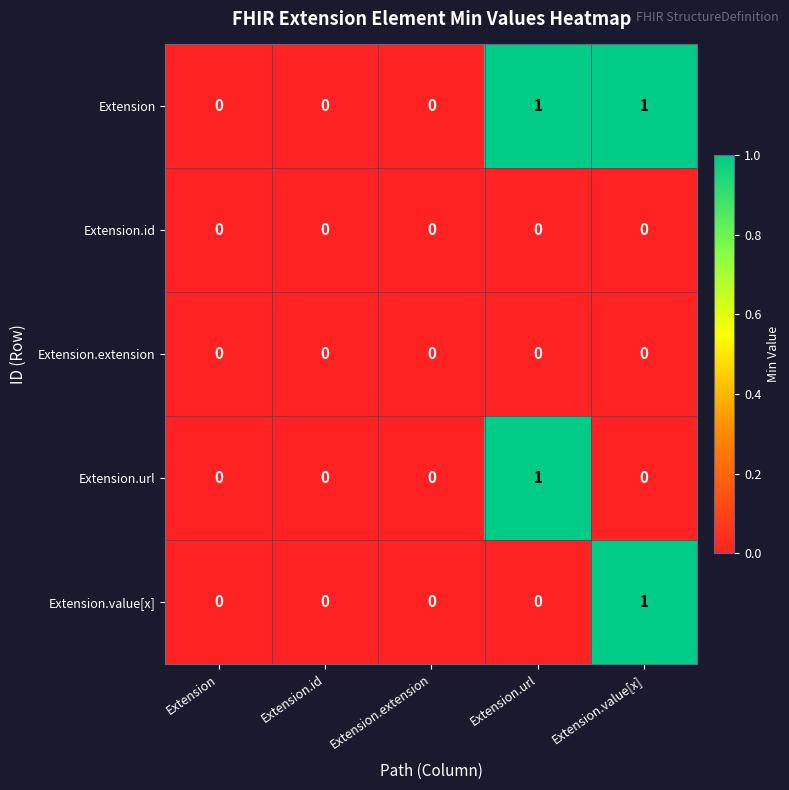

Which series has the largest total across all categories?

Extension